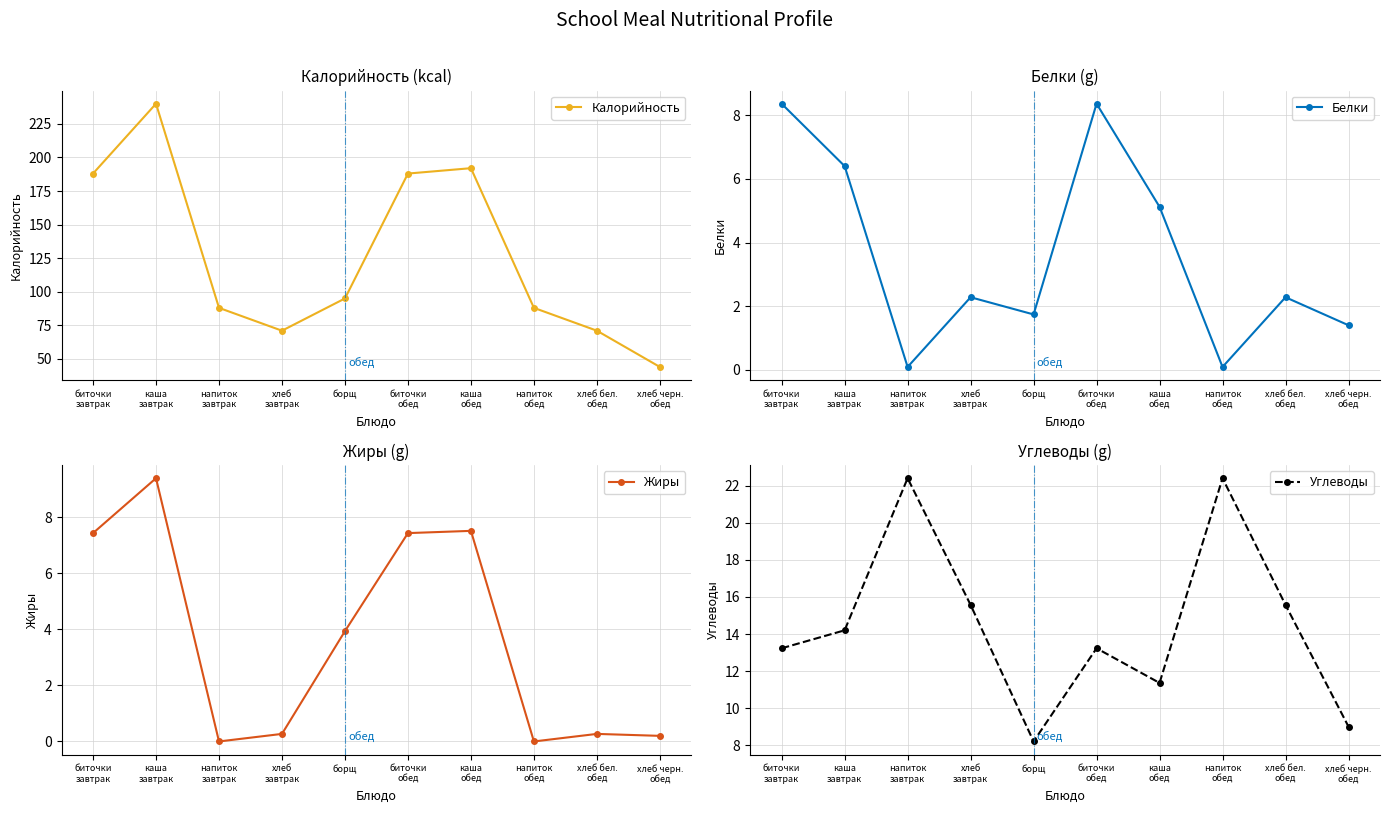

Reading left to right, list all the values displayed in this chart.

Калорийность: 188.0	240.0	88.0	71.0	95.0	188.0	192.0	88.0	71.0	44.0
Белки: 8.4	6.4	0.1	2.3	1.7	8.4	5.1	0.1	2.3	1.4
Жиры: 7.4	9.4	0.0	0.3	3.9	7.4	7.5	0.0	0.3	0.2
Углеводы: 13.2	14.2	22.4	15.6	8.2	13.2	11.4	22.4	15.6	9.0